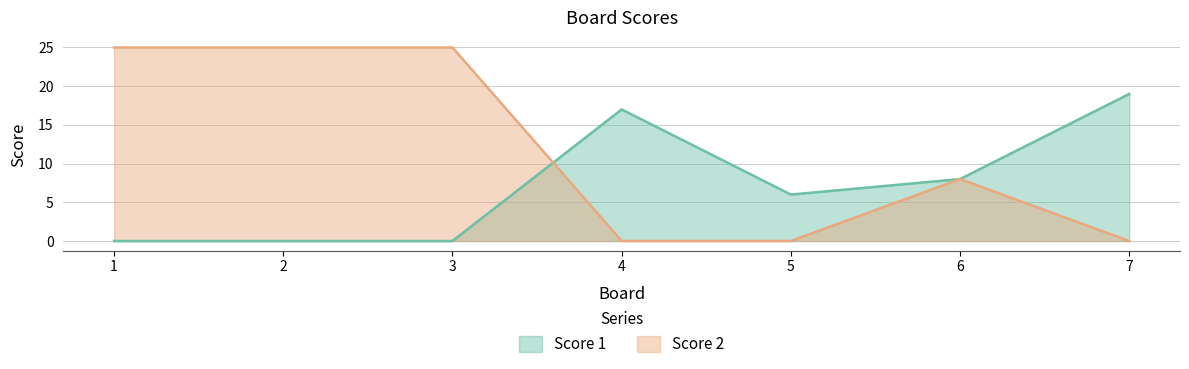

At which label is Score 2 closest to 12?

6